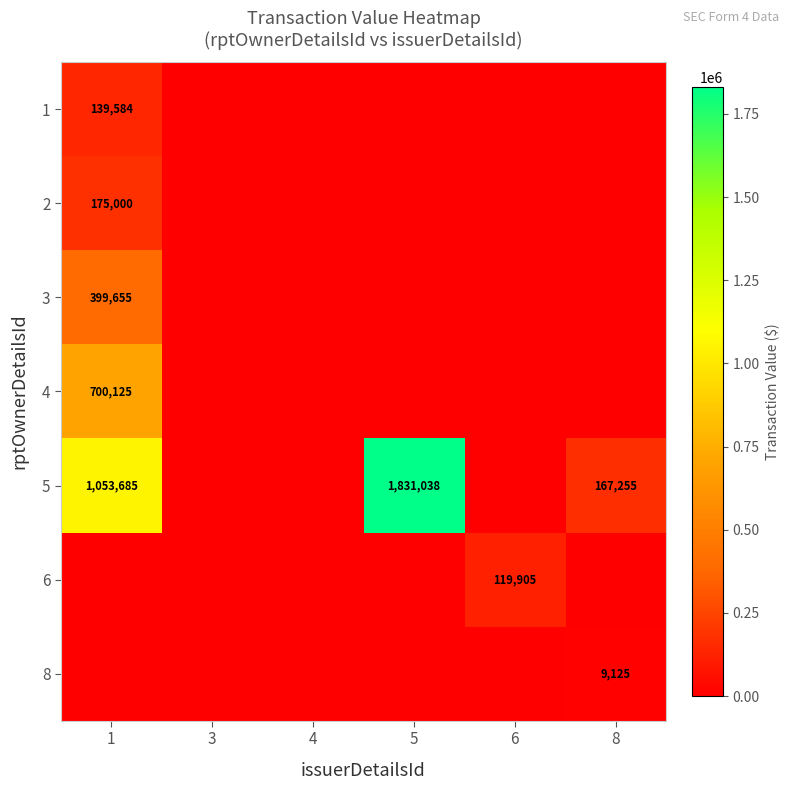

The value of 5 at 8 is 167255. True or false?

True